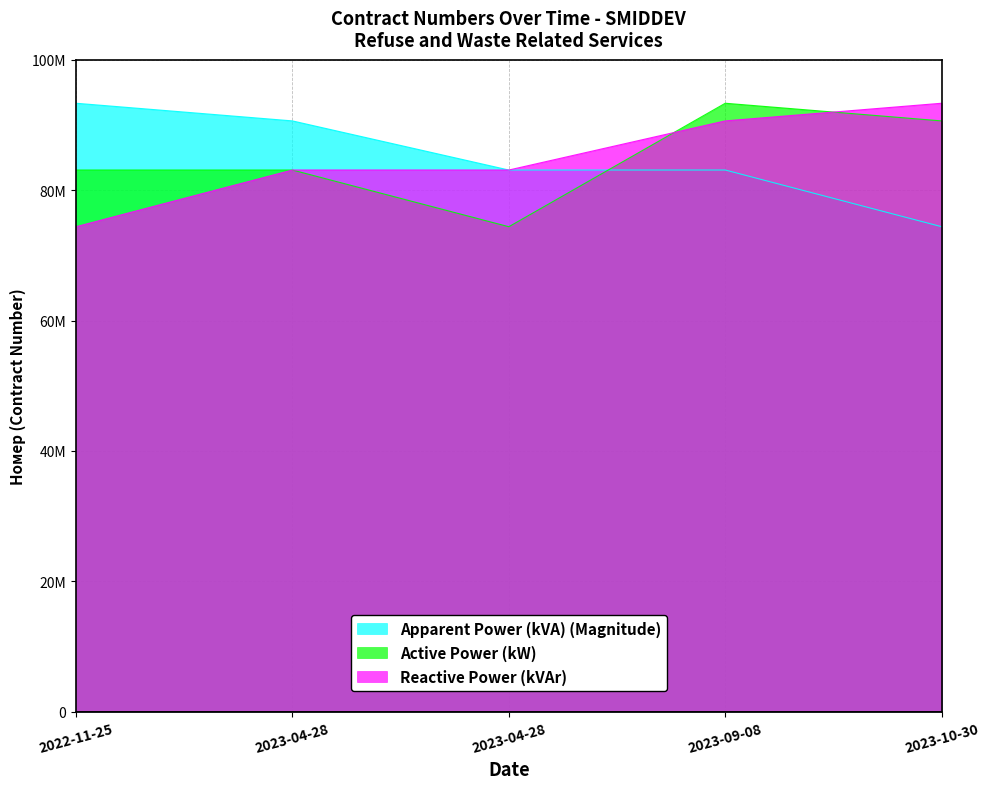

True or false: Active Power (kW) and Reactive Power (kVAr) intersect in this chart.

True